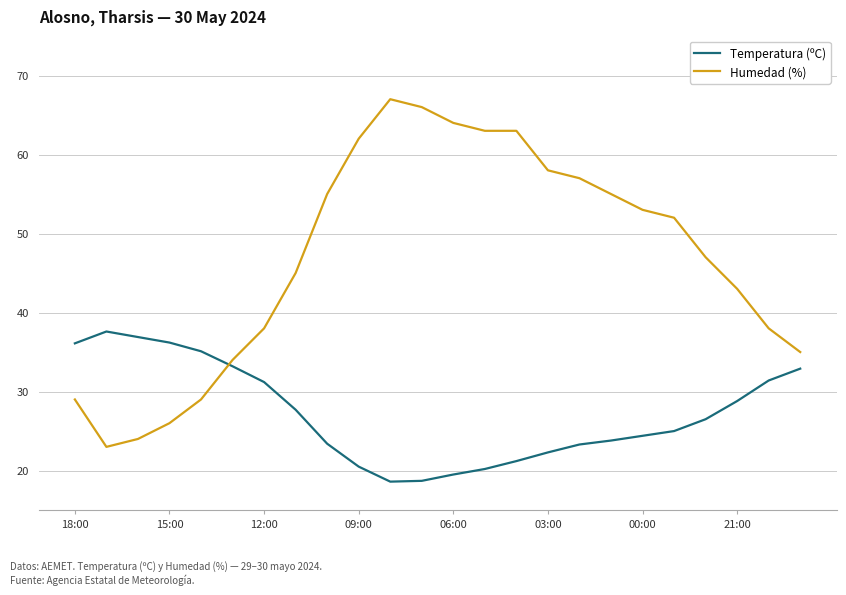

How many lines are shown in the chart?

2